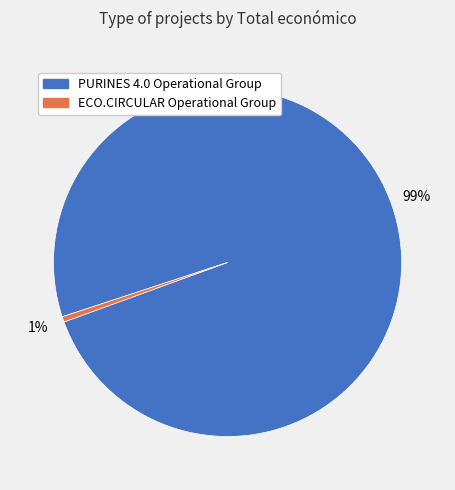

Rank the categories by value from highest to lowest.

PURINES 4.0 Operational Group, ECO.CIRCULAR Operational Group